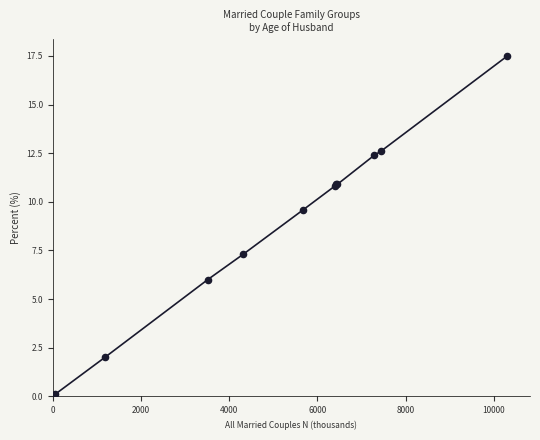

What Y value in the scatter plot is closest to 8?

7.3